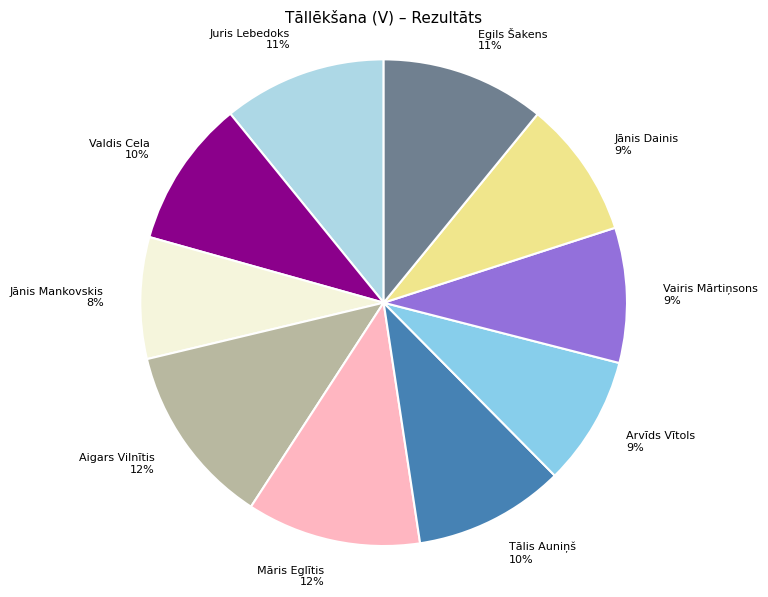

Which has a higher value, Māris Eglītis or Egils Šakens?

Māris Eglītis